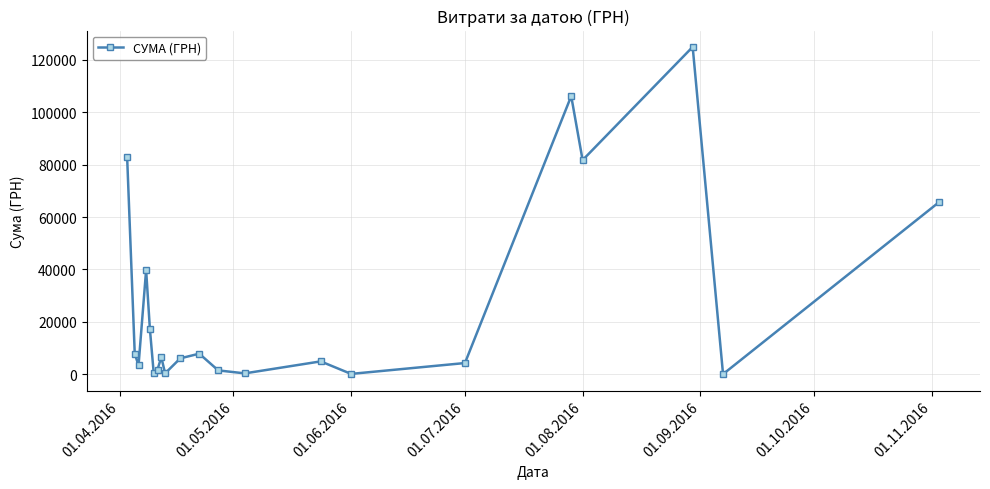

What is the difference between the maximum and minimum values?

124820.3